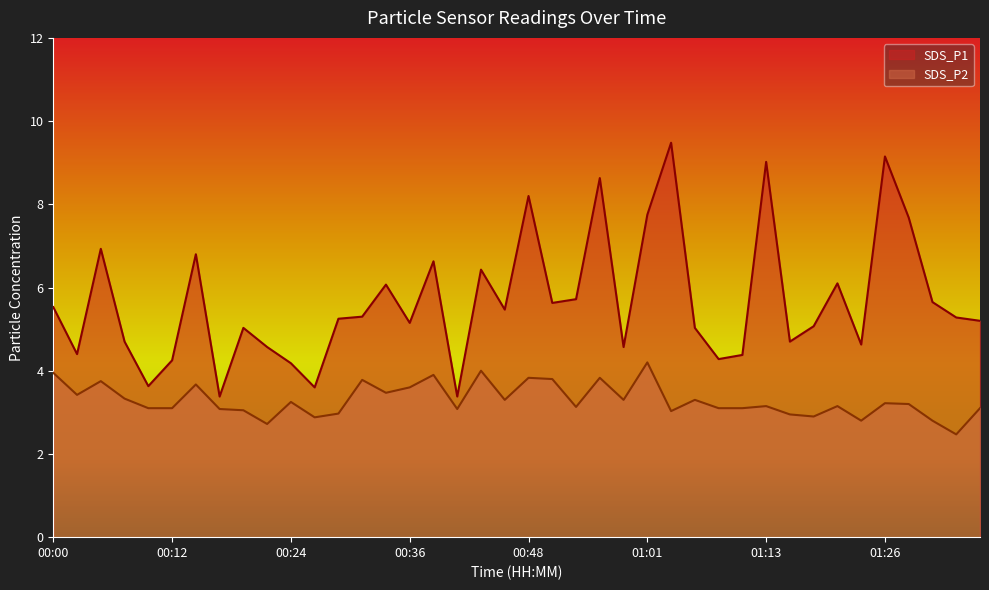

How many interior local peaks does the SDS_P1 series have?

12